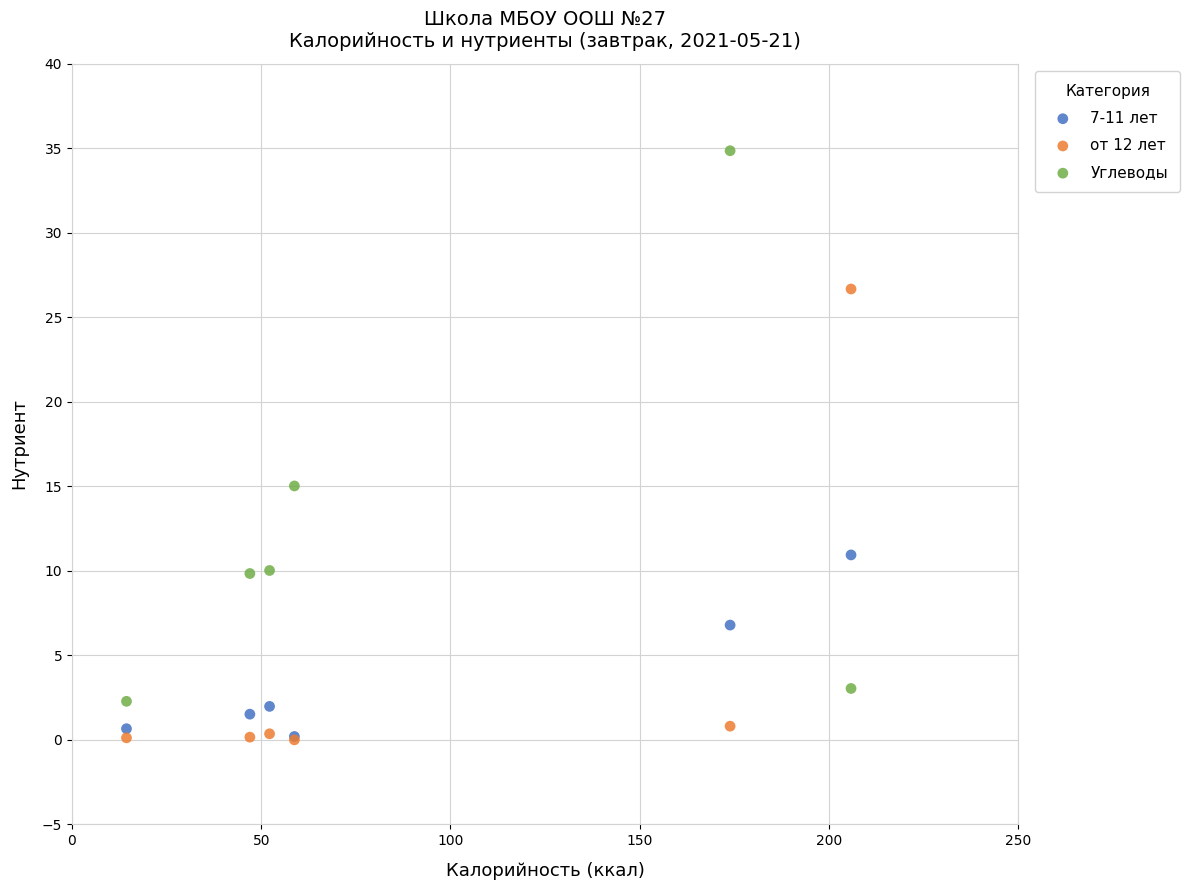

Across all series, what Y value is closest to 17?

15.0